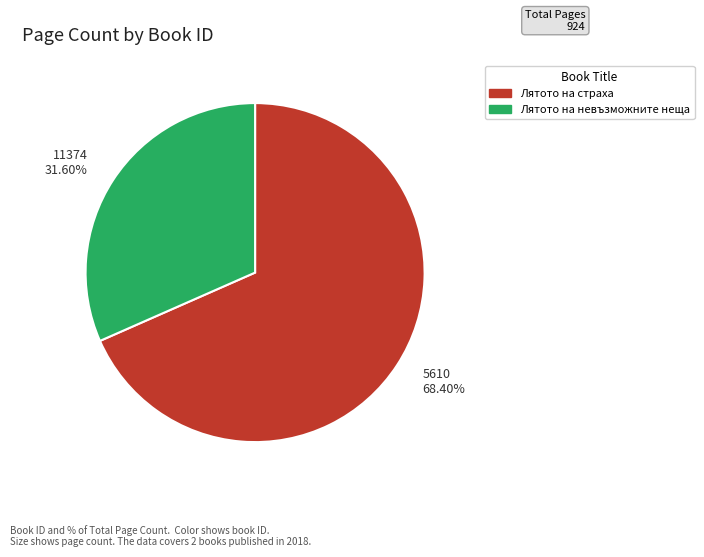

Which category accounts for the majority?

Лятото на страха